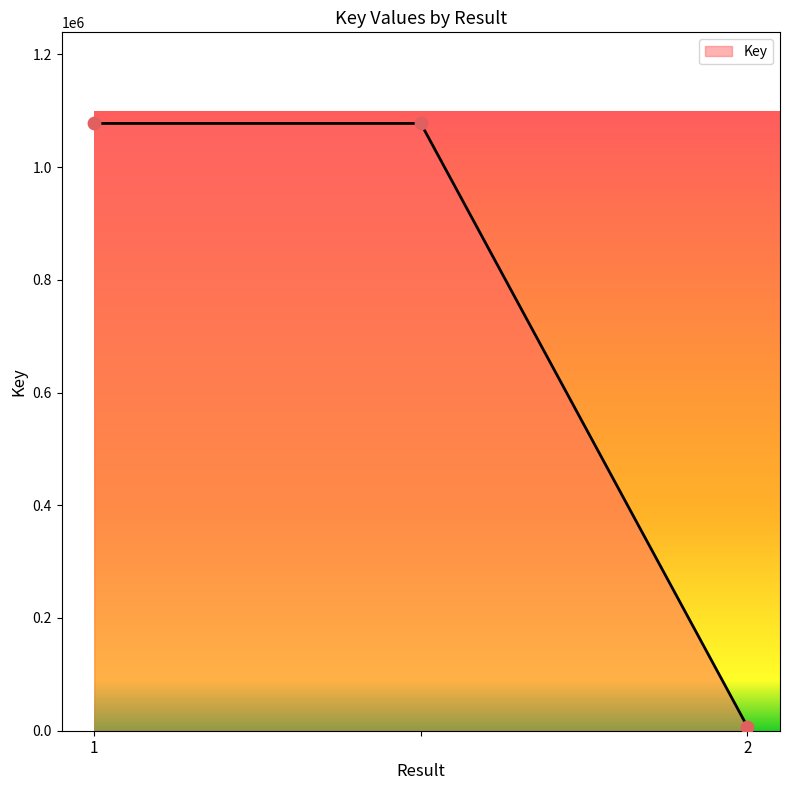

What is the sum of all values?

2162336